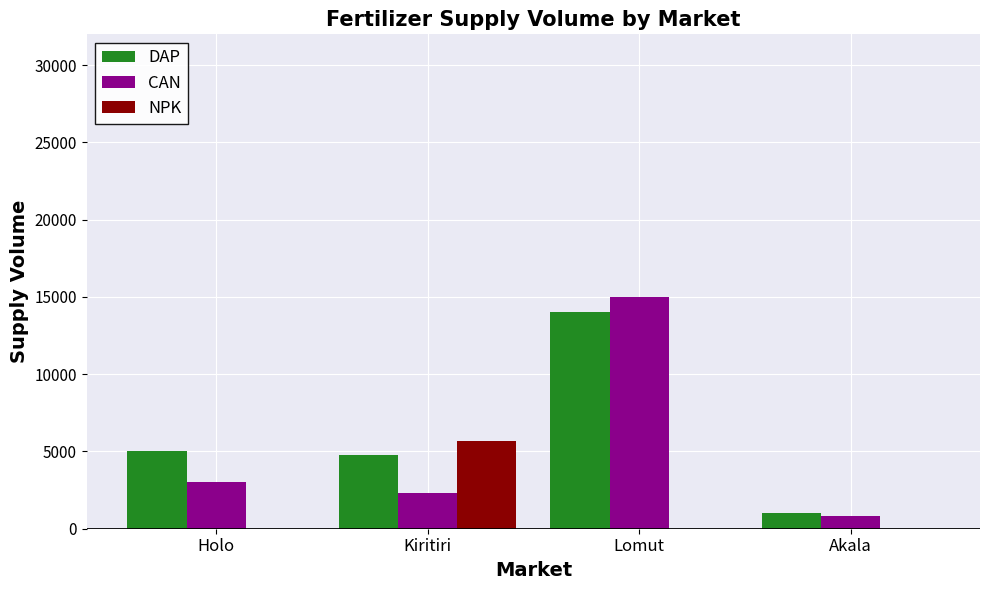

At which category is the sum across all series the highest?

Lomut